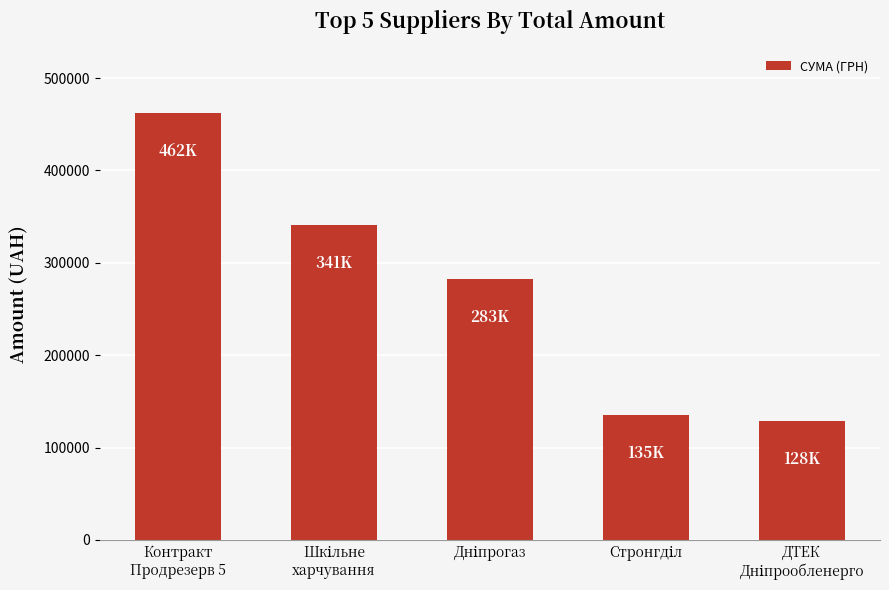

What is the value of the 5th bar from the left?

128413.3